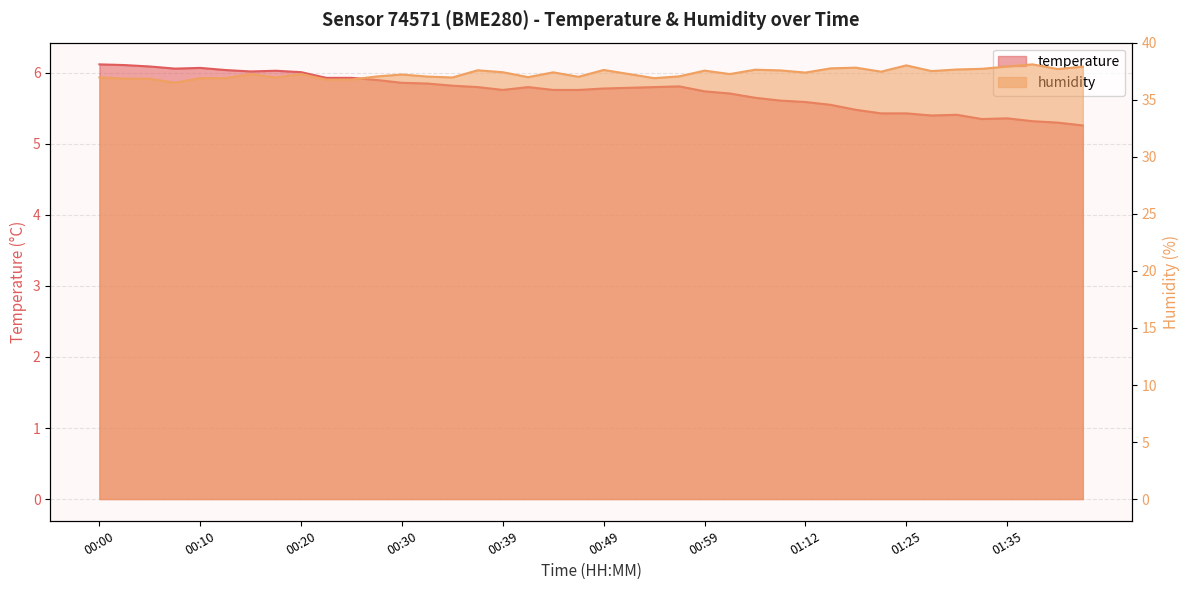

True or false: humidity and temperature cross at least once.

False